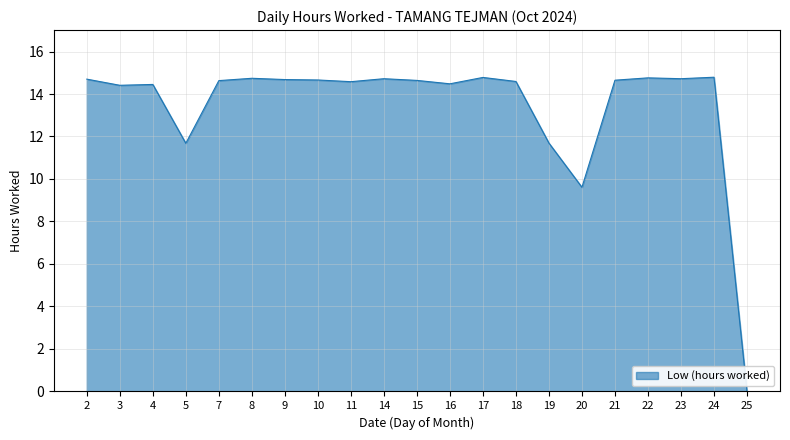

Which label corresponds to the smallest value in the chart?

25